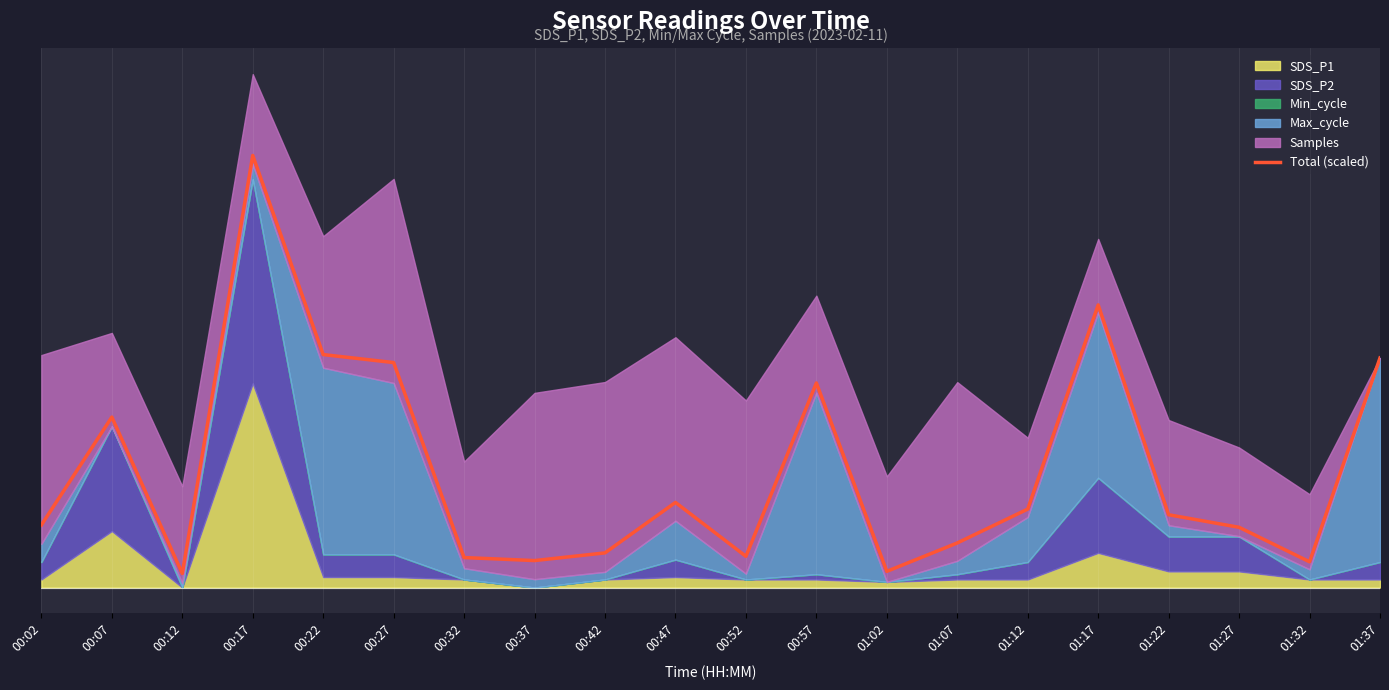

How many lines are shown in the chart?

1